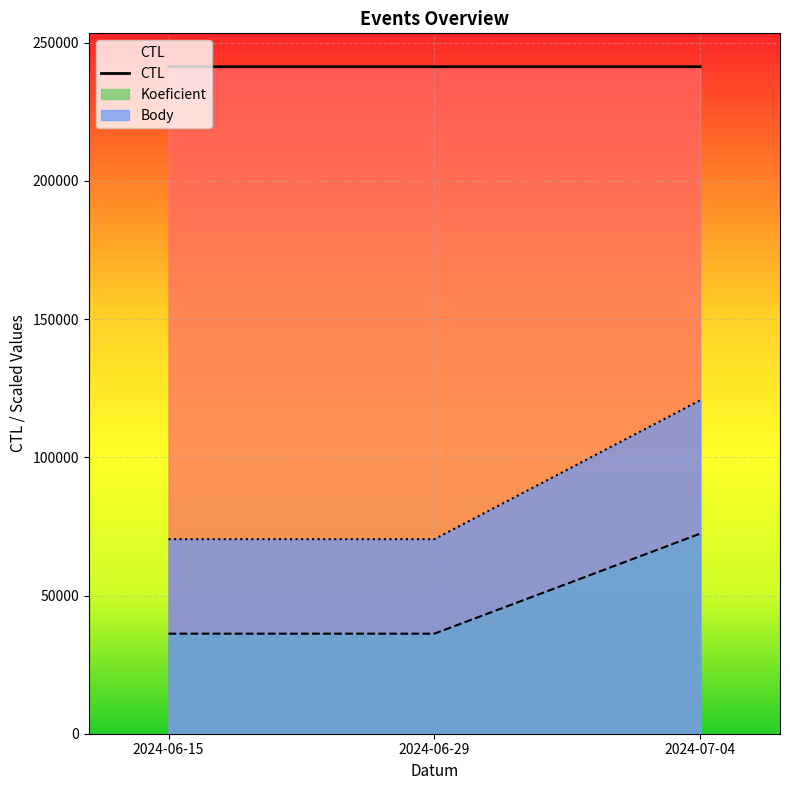

How many values are between 241308 and 241314?

3